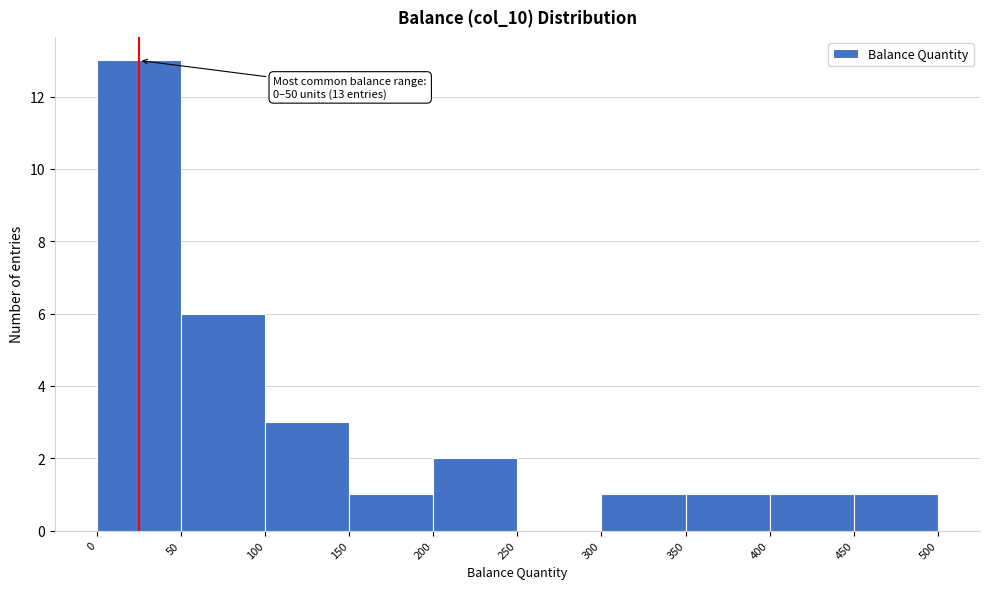

Over which range of the x-axis is the bar tallest?

0 to 50